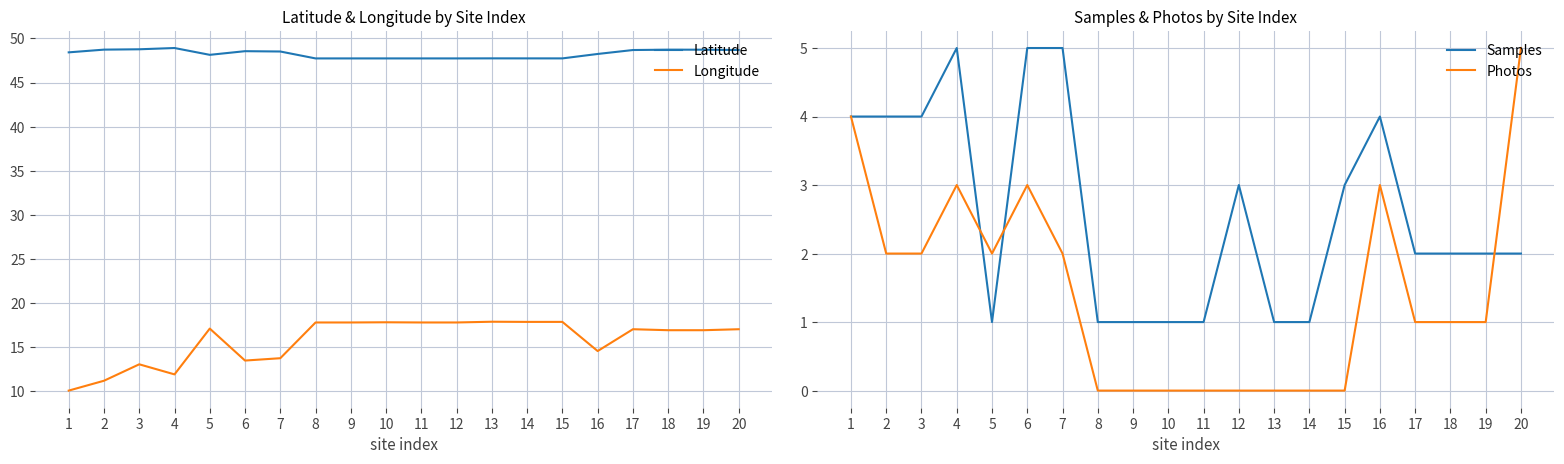

Is it true that Longitude equals 17.0 at 20?

True